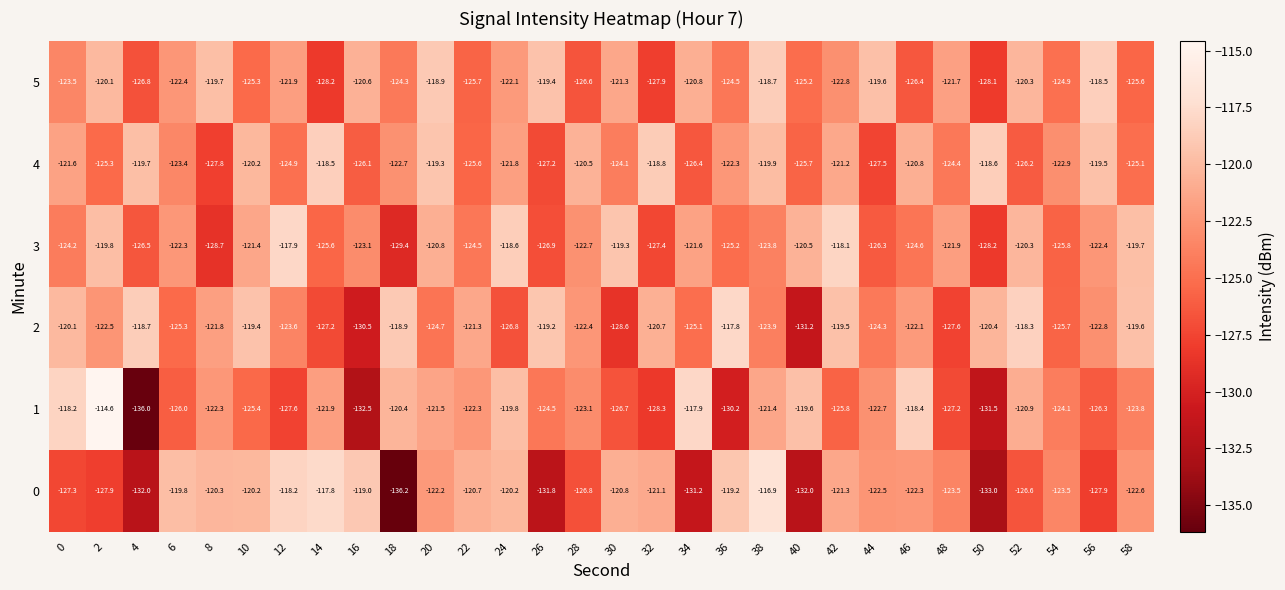

What is the difference between the maximum and minimum values in the 2 series?

13.4